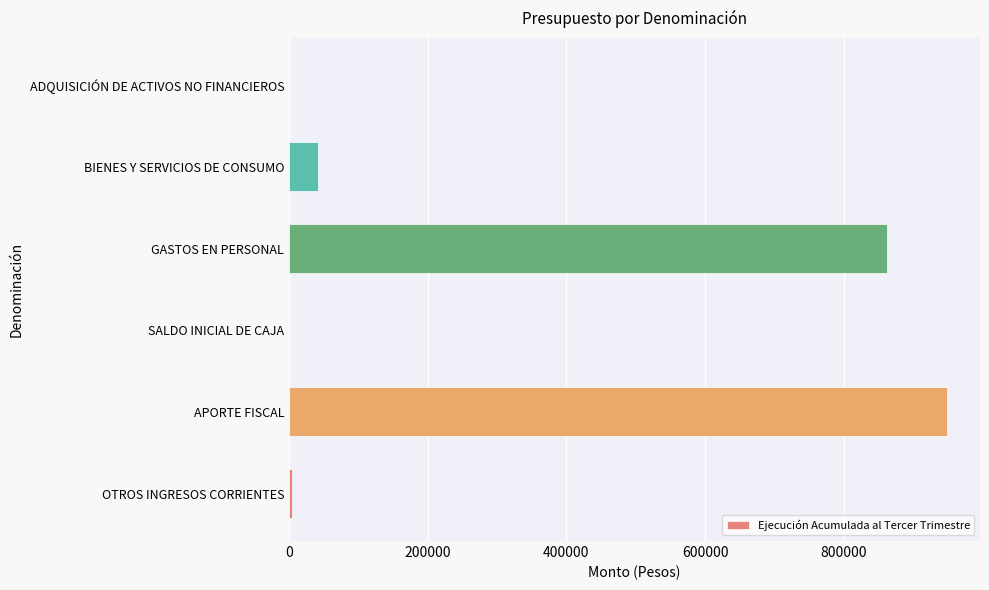

What is the sum of all values?

1856630